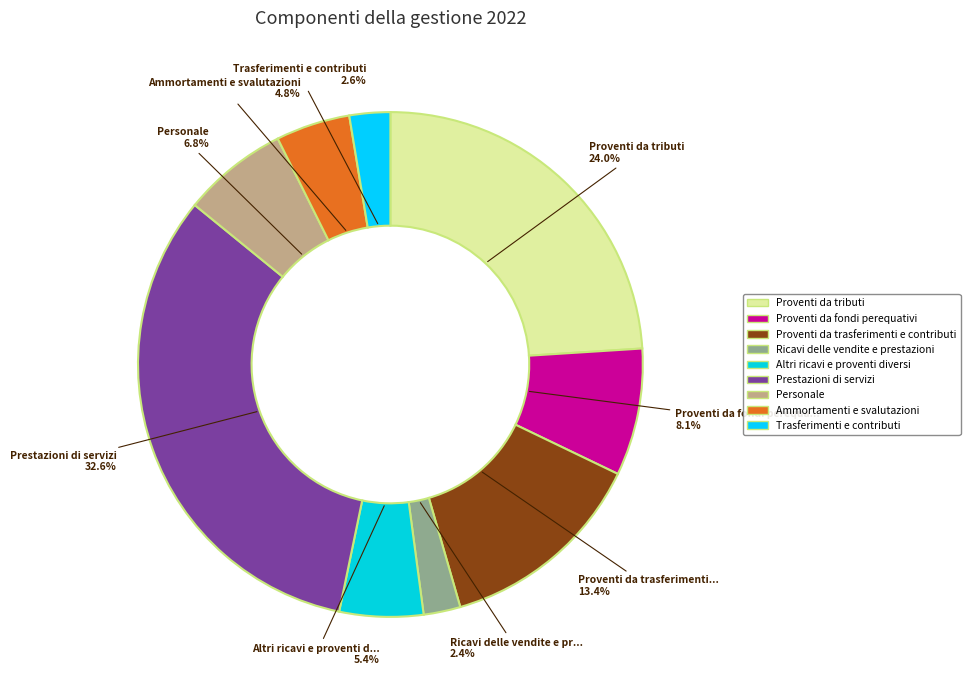

Is the sum of Proventi da fondi perequativi and Proventi da trasferimenti e contributi greater than half?

No